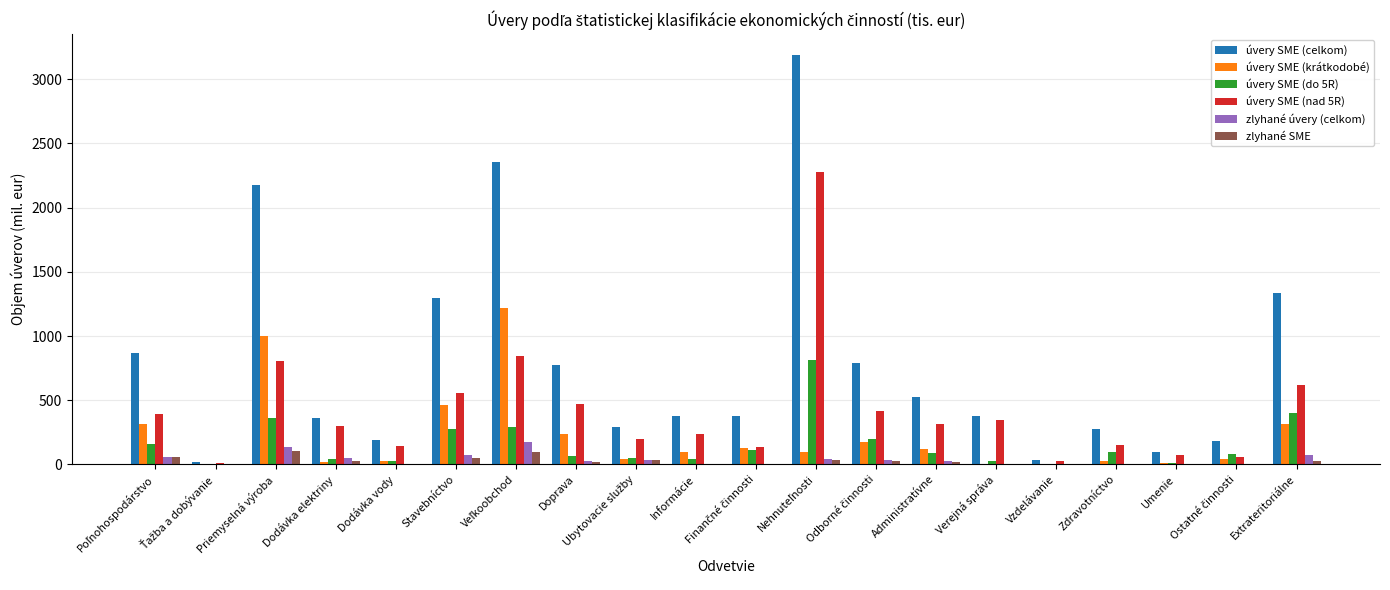

What is the greatest value displayed?

3190.7